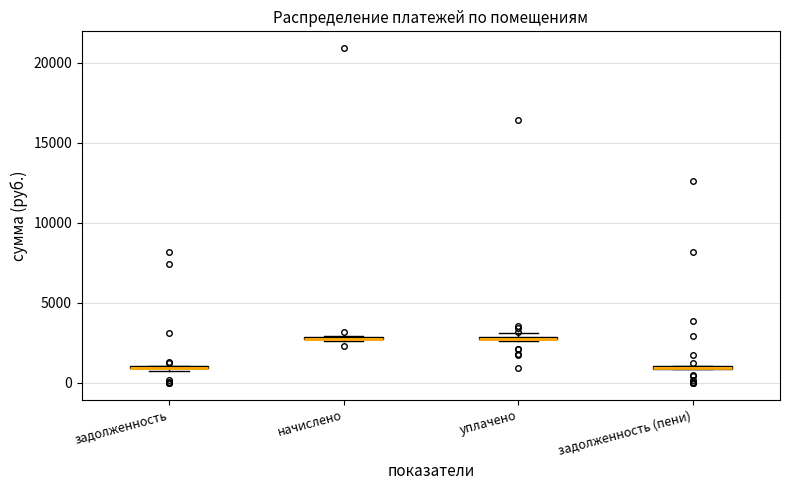

Where is the upper edge of the box for начислено on the y-axis? The values are not printed on the chart, so give them approximately, as read against the axis.

3000